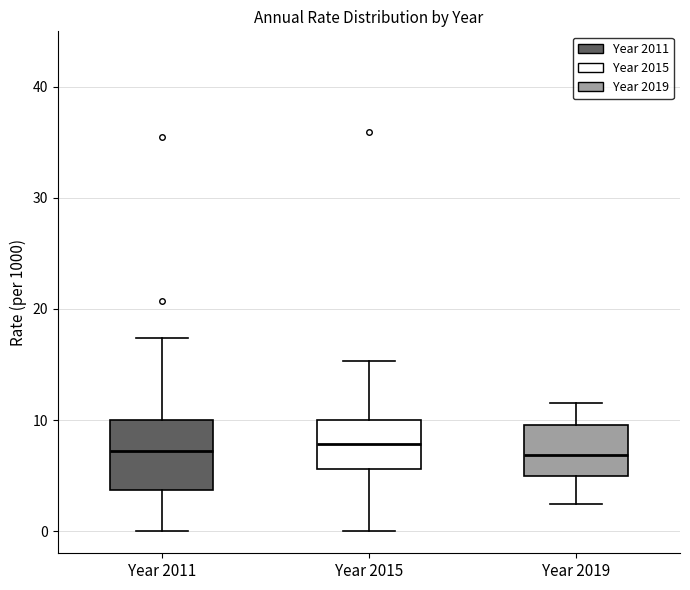

Reading left to right, transcribe this box plot: for each box, give where its median line is, the range the box spans, and where its two whiskers end, as read against the y-axis. The values are not printed on the chart, so give them approximately, as read against the axis.

Year 2011: median 7, box 4 to 10, whiskers 0 to 17
Year 2015: median 8, box 6 to 10, whiskers 0 to 15
Year 2019: median 7, box 5 to 10, whiskers 2 to 12